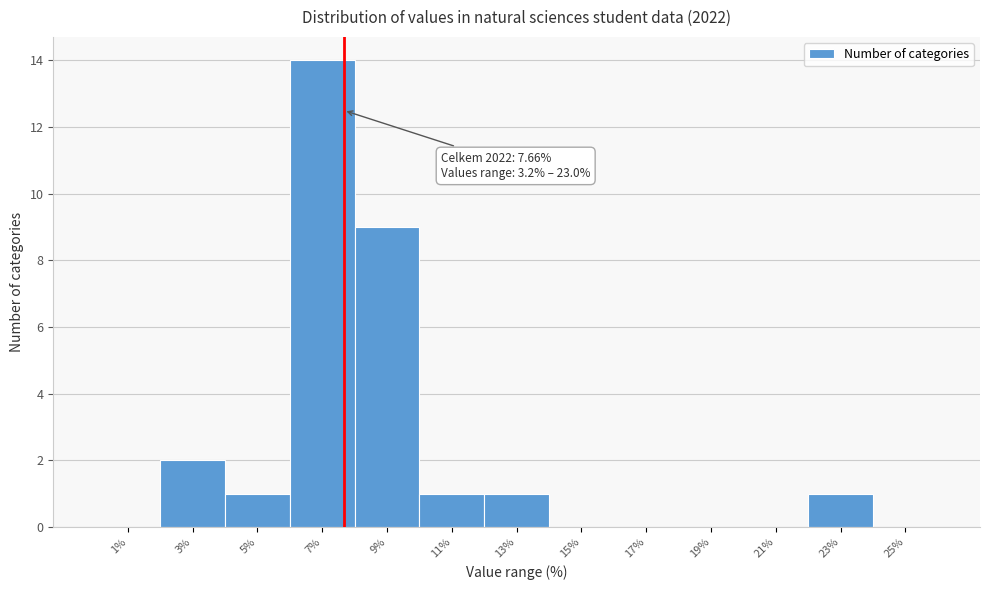

Over which range of the x-axis is the bar tallest?

6 to 8